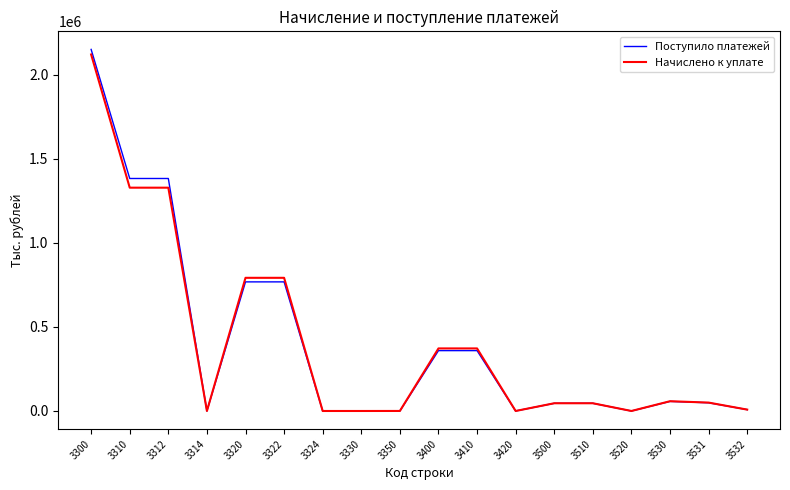

The Поступило платежей series shows 1382415 at 3312. True or false?

True